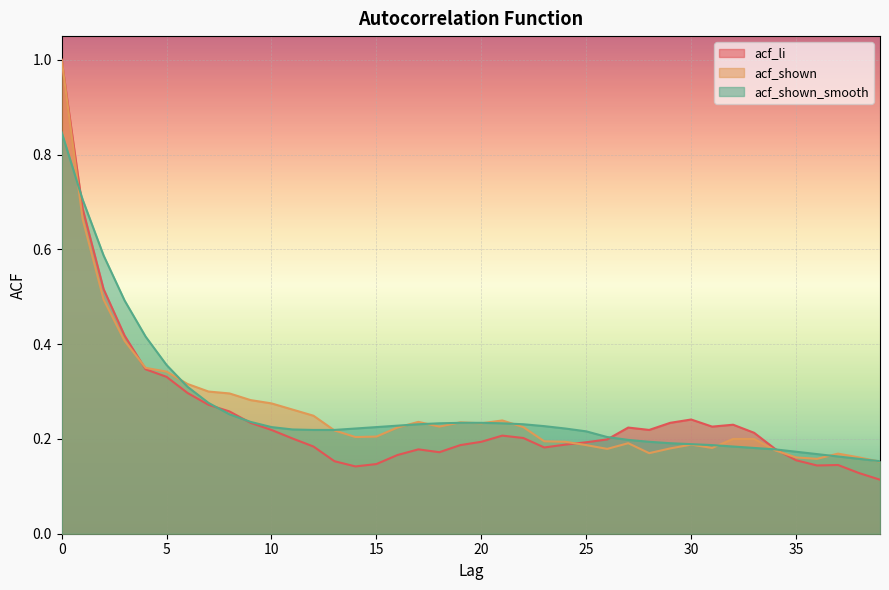

How many lines are shown in the chart?

3